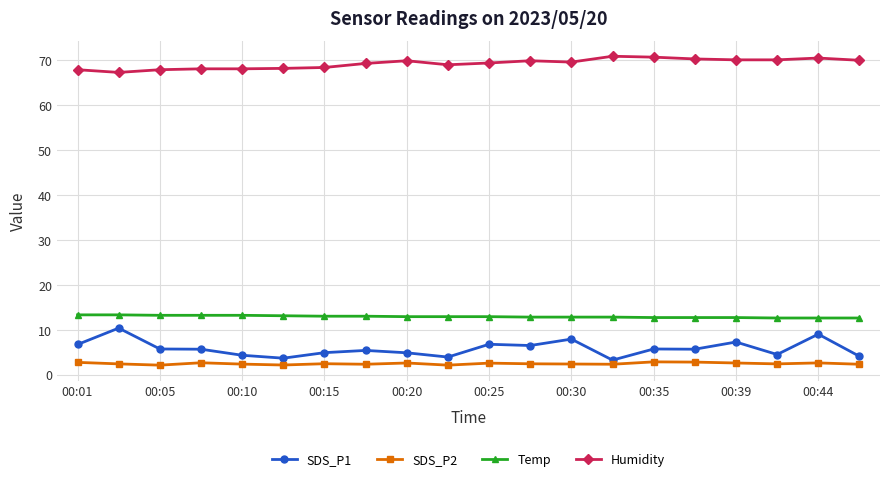

Which series has the largest total across all categories?

Humidity